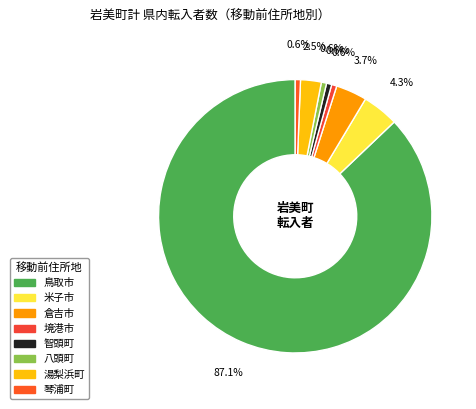

To the nearest percent, what is the combined percentage of 境港市 and 鳥取市?

88%